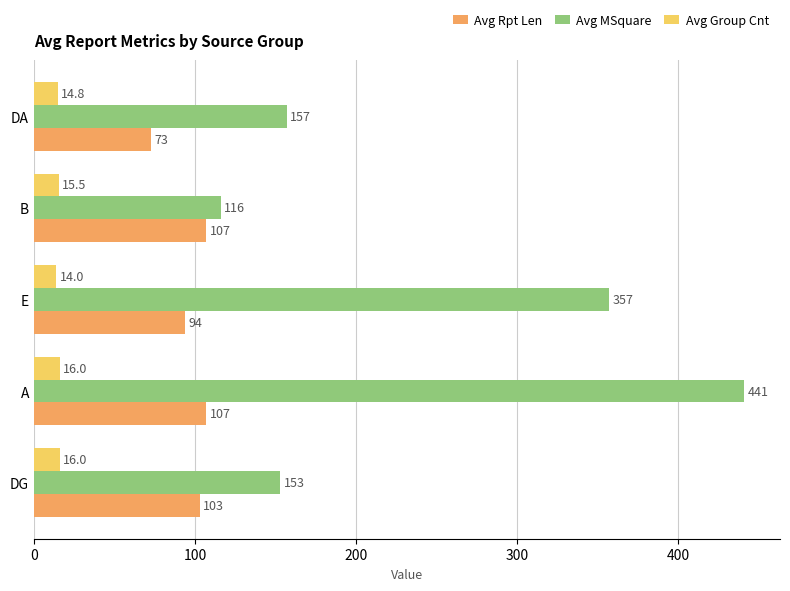

Which series changed the most between B and E?

Avg MSquare